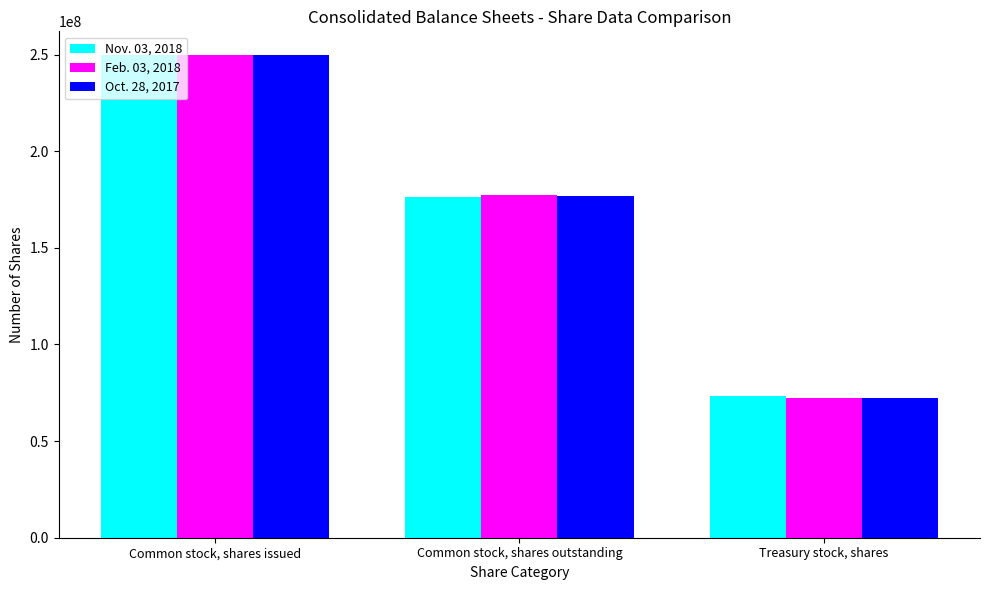

What are all the series names shown in the legend?

Nov. 03, 2018, Feb. 03, 2018, Oct. 28, 2017